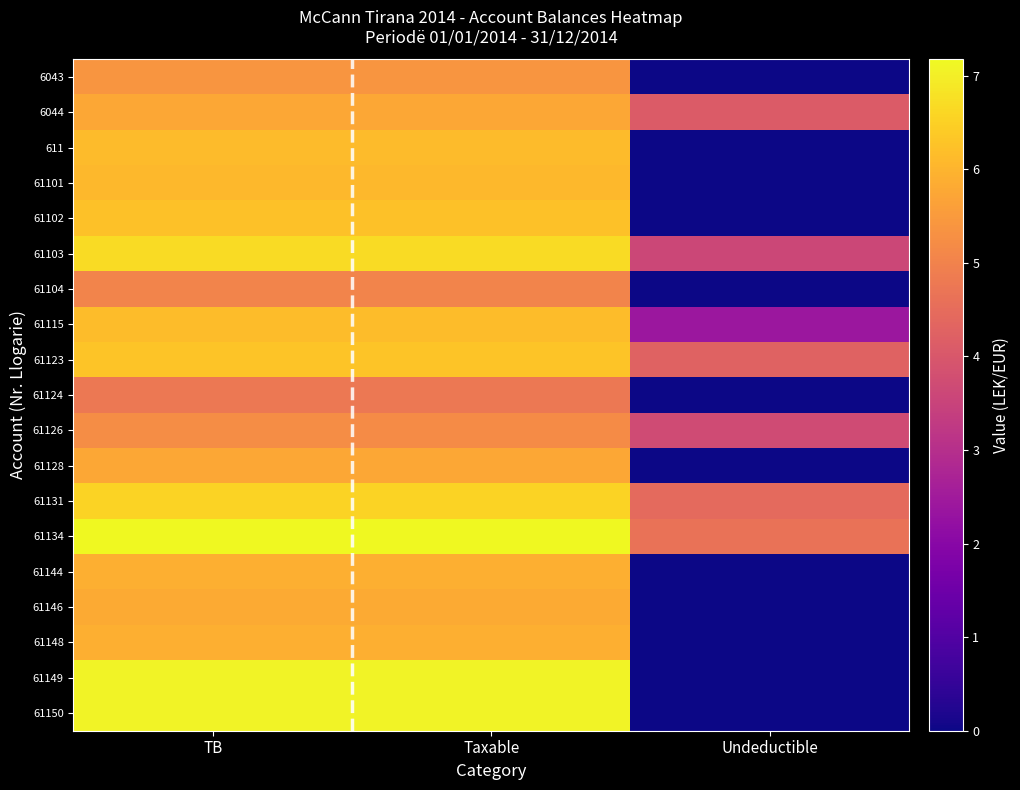

At how many categories does at least one series exceed 1?

3